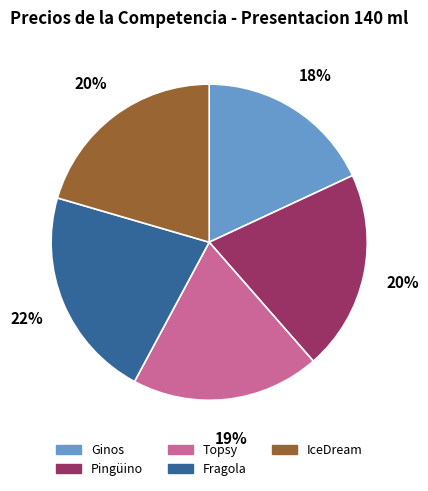

To the nearest percent, what portion does Ginos represent?

18%